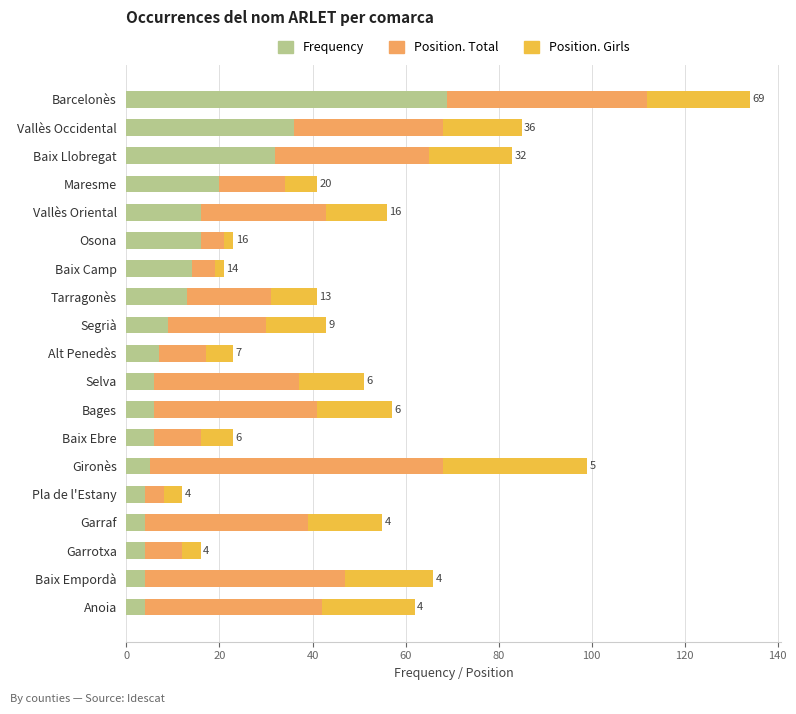

At which category is the sum across all series the highest?

Barcelonès